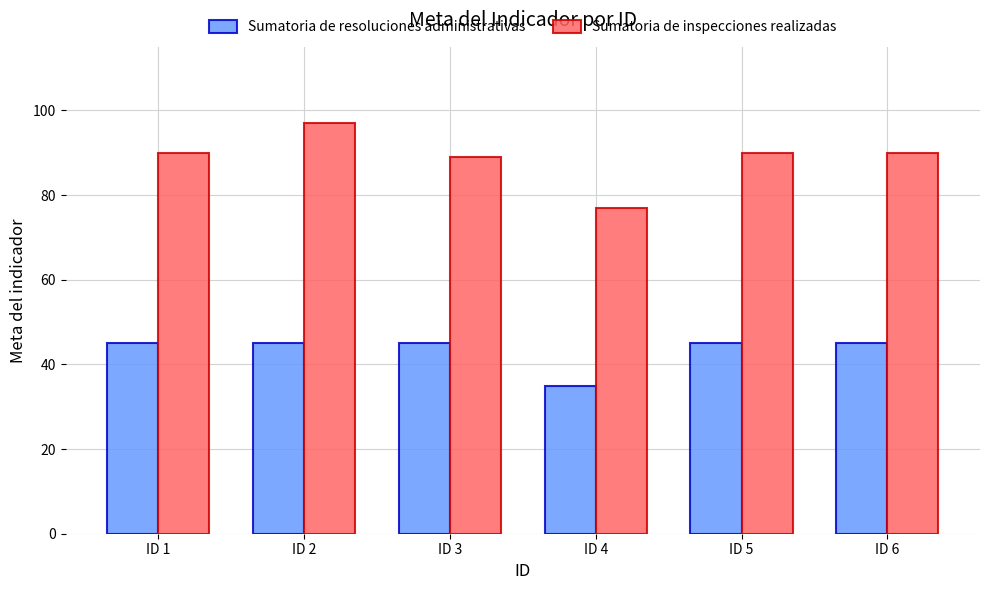

Rank the series by their maximum value, from lowest to highest.

Sumatoria de resoluciones administrativas, Sumatoria de inspecciones realizadas